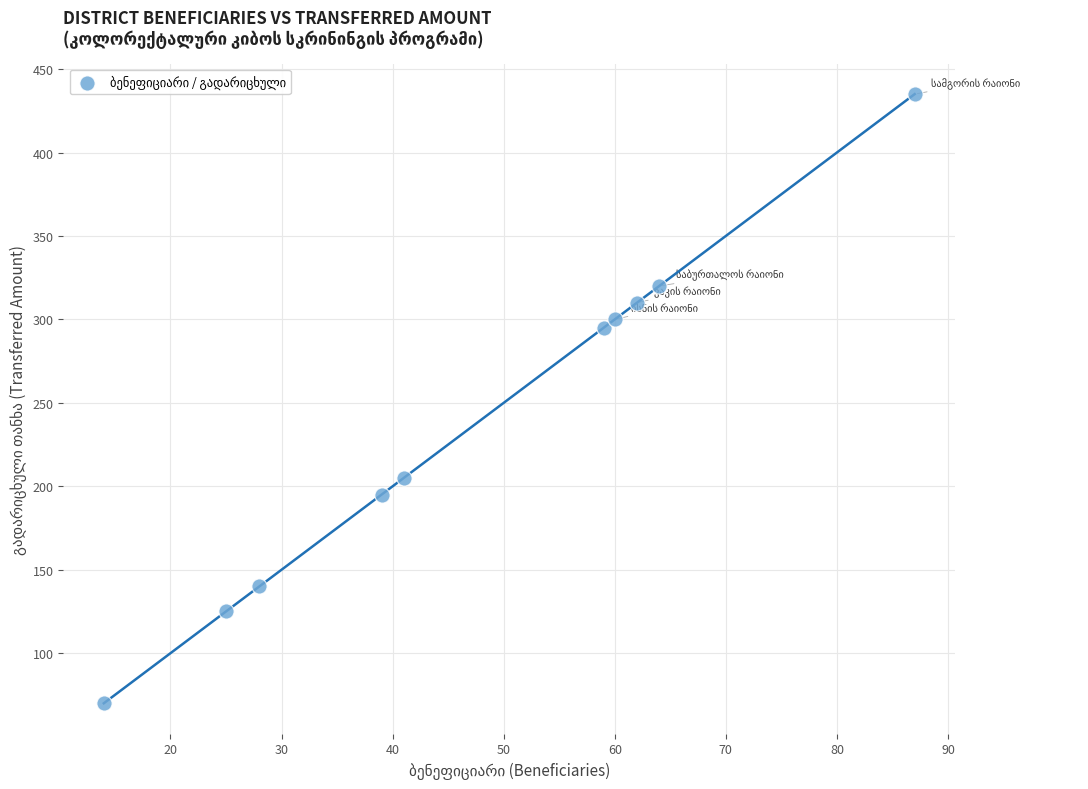

What is the average Y value?

240